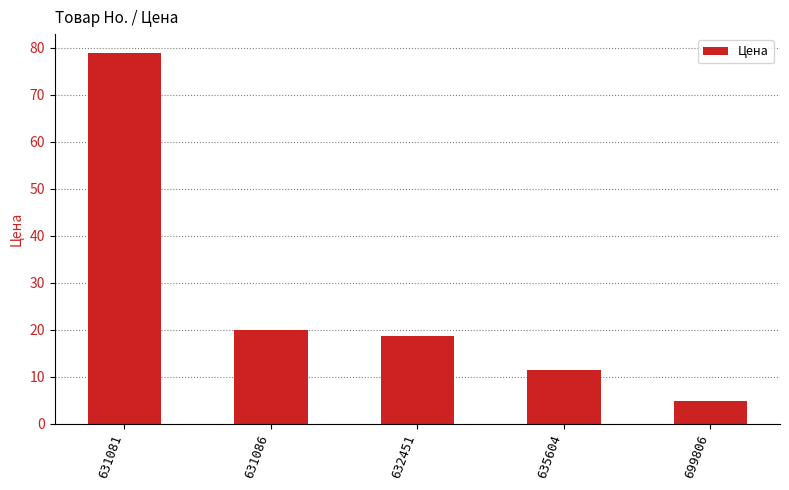

What is the greatest value displayed?

79.0